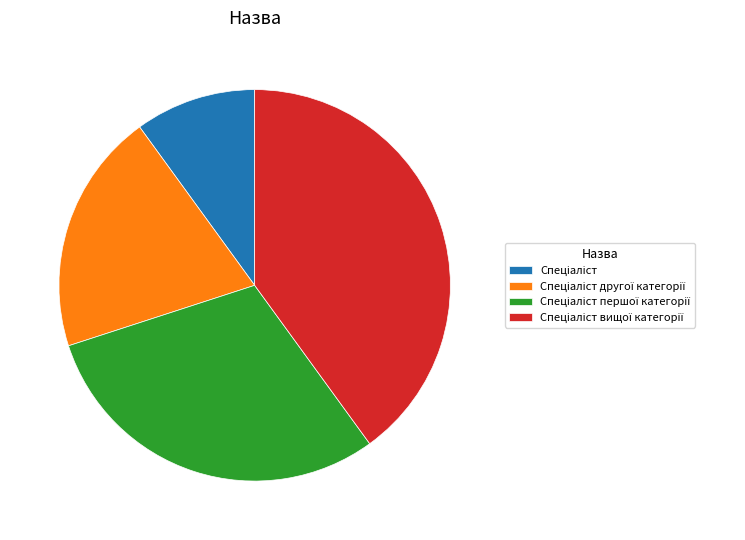

How much of the chart is everything except Спеціаліст першої категорії?

70.0%